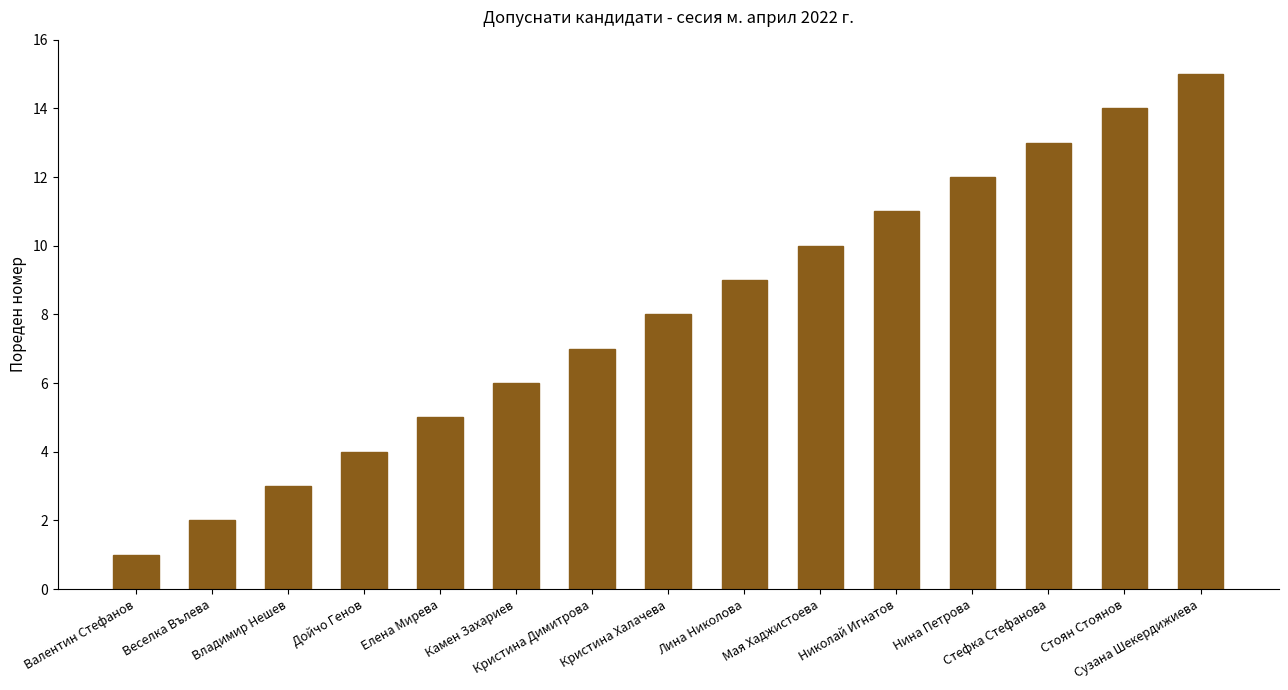

The value at Кристина Халачева is 12. True or false?

False